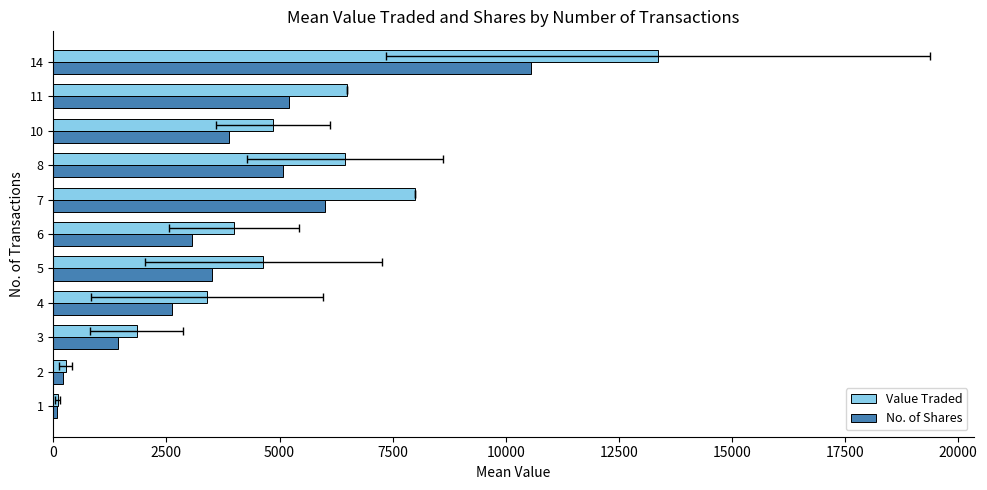

How many data points in No. of Shares are less than 3513?

5